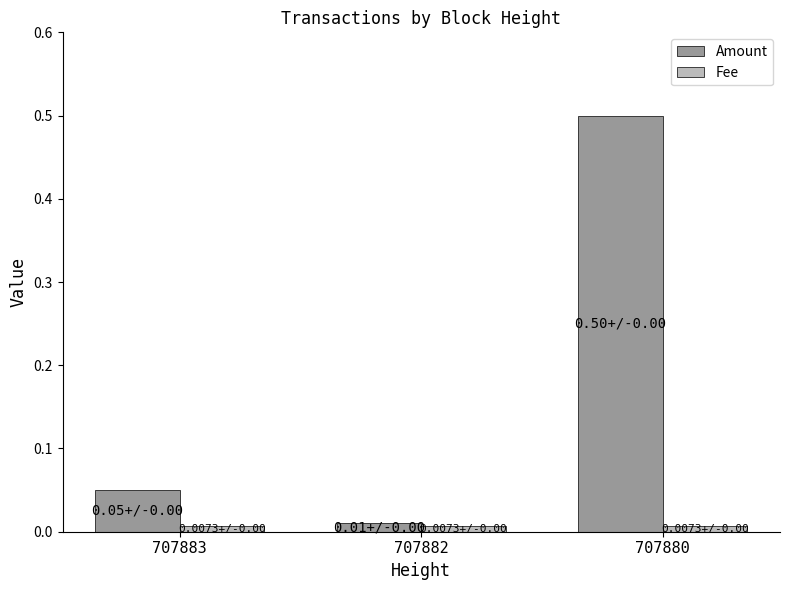

The Amount series shows 0.0 at 707883. True or false?

False